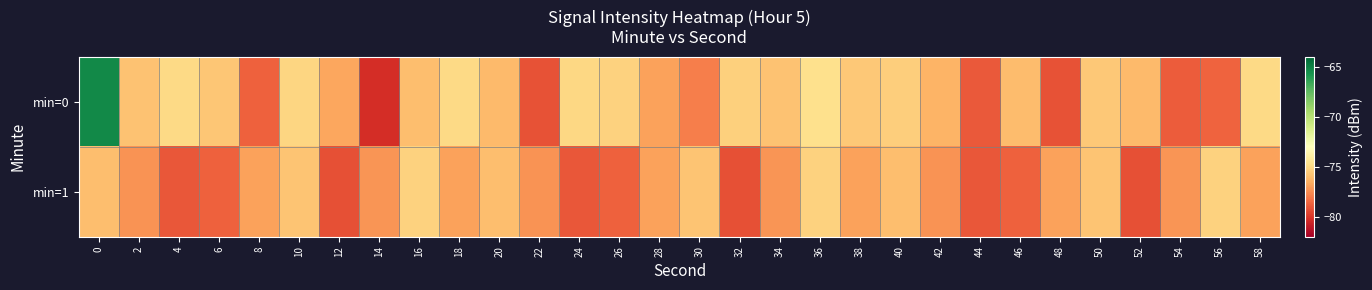

Reading left to right, transcribe all the data shown in this chart.

min=0: 0=-65.3	2=-75.8	4=-75.0	6=-75.7	8=-78.7	10=-75.1	12=-76.8	14=-80.3	16=-76.0	18=-75.0	20=-76.1	22=-79.1	24=-75.1	26=-75.3	28=-76.9	30=-77.9	32=-75.4	34=-75.9	36=-74.7	38=-75.6	40=-75.4	42=-76.4	44=-79.0	46=-76.0	48=-79.1	50=-75.6	52=-76.1	54=-78.9	56=-78.6	58=-75.0
min=1: 0=-76.0	2=-77.3	4=-79.0	6=-78.7	8=-76.9	10=-75.8	12=-79.2	14=-77.3	16=-75.3	18=-76.9	20=-76.0	22=-77.3	24=-79.0	26=-78.7	28=-76.9	30=-75.8	32=-79.2	34=-77.3	36=-75.3	38=-76.9	40=-76.0	42=-77.3	44=-79.0	46=-78.7	48=-76.9	50=-75.8	52=-79.2	54=-77.3	56=-75.3	58=-76.9